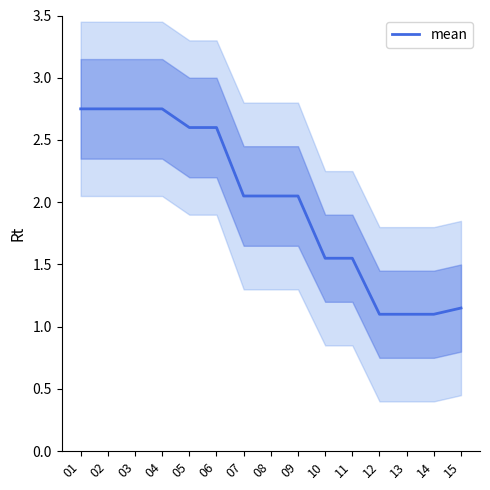

What is the average value?

2.0